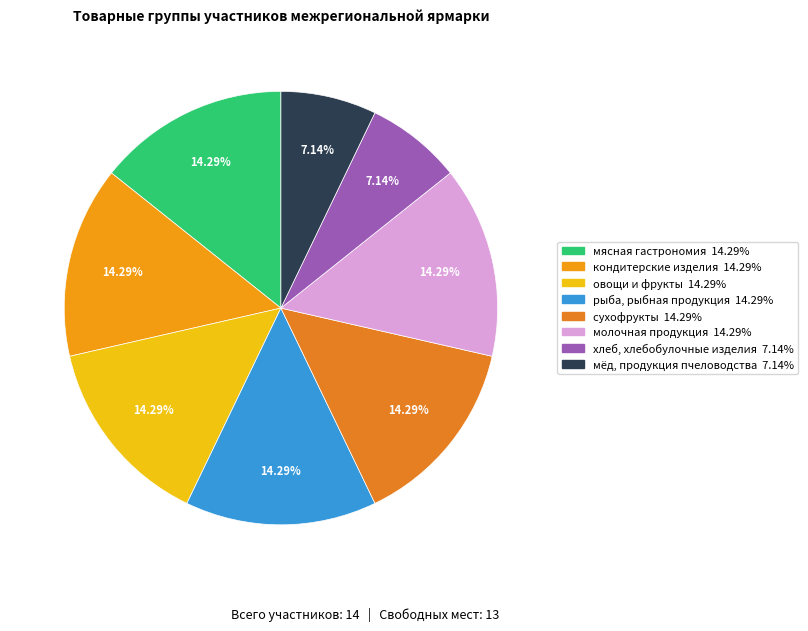

The хлеб, хлебобулочные изделия slice represents 7% of the pie. True or false?

True